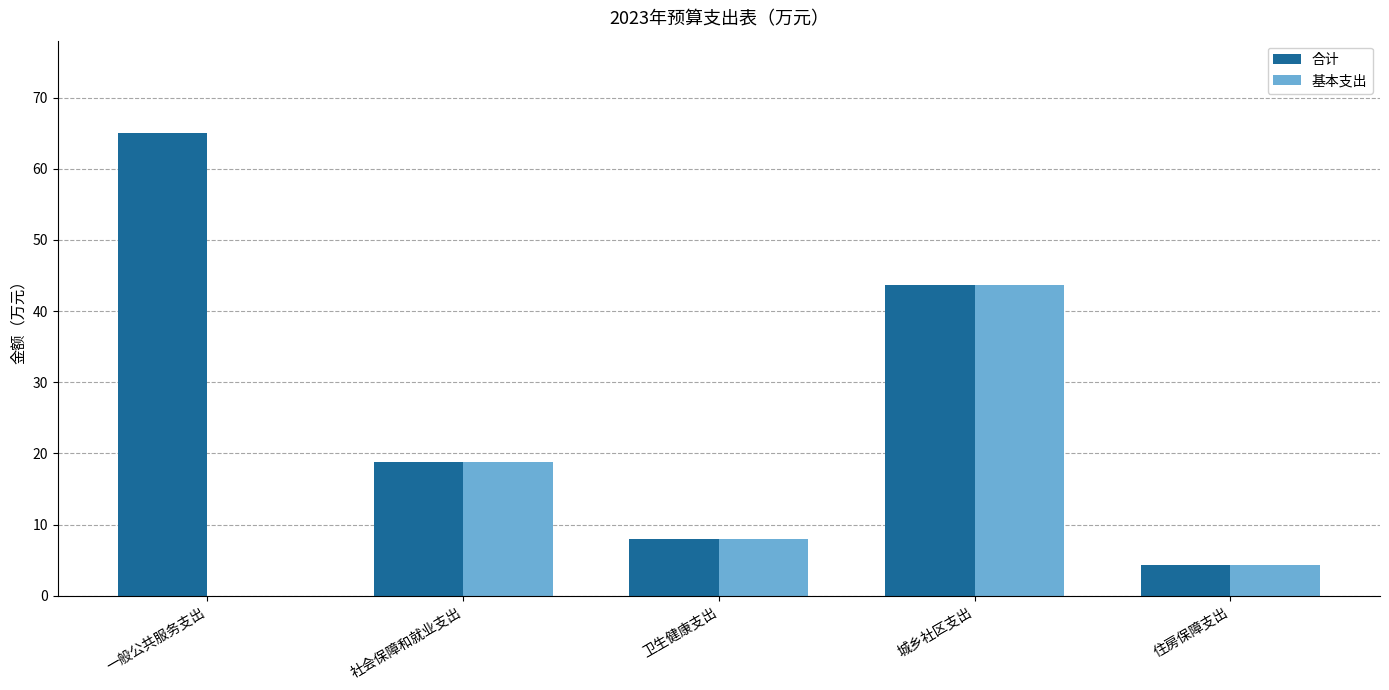

How many values in the 合计 series exceed 18?

3